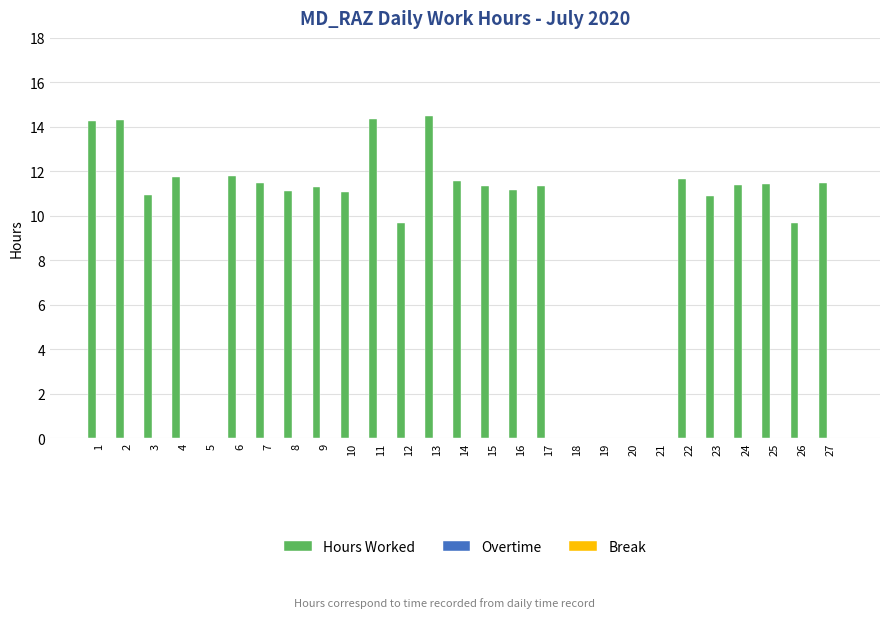

What is the sum of all values?

258.4